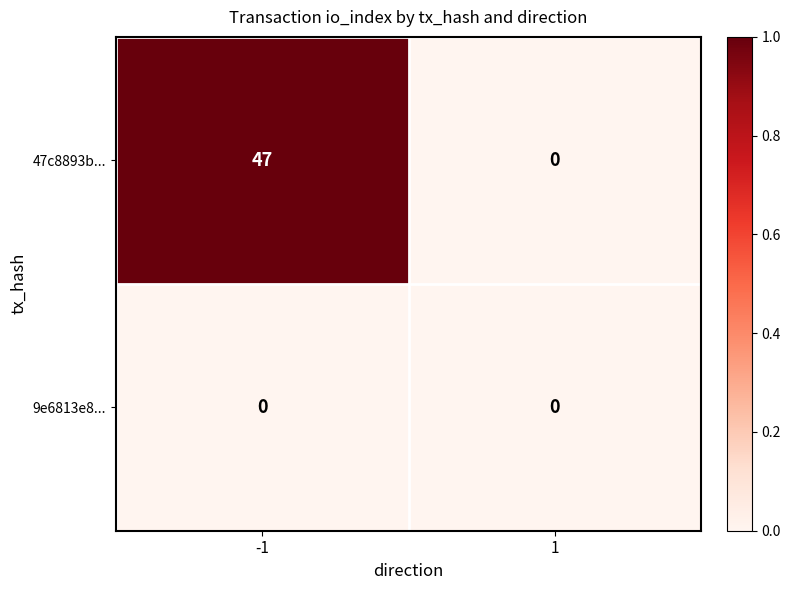

Which category has the highest value across all series?

-1